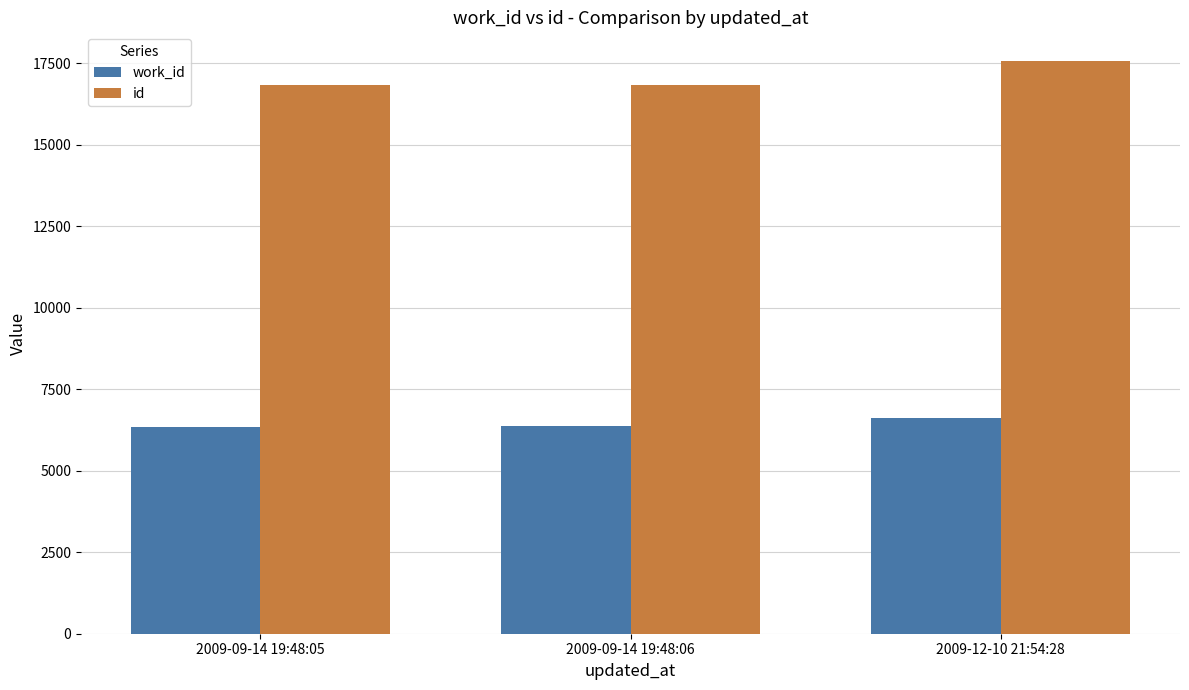

Which label corresponds to the largest value in the chart?

2009-12-10 21:54:28